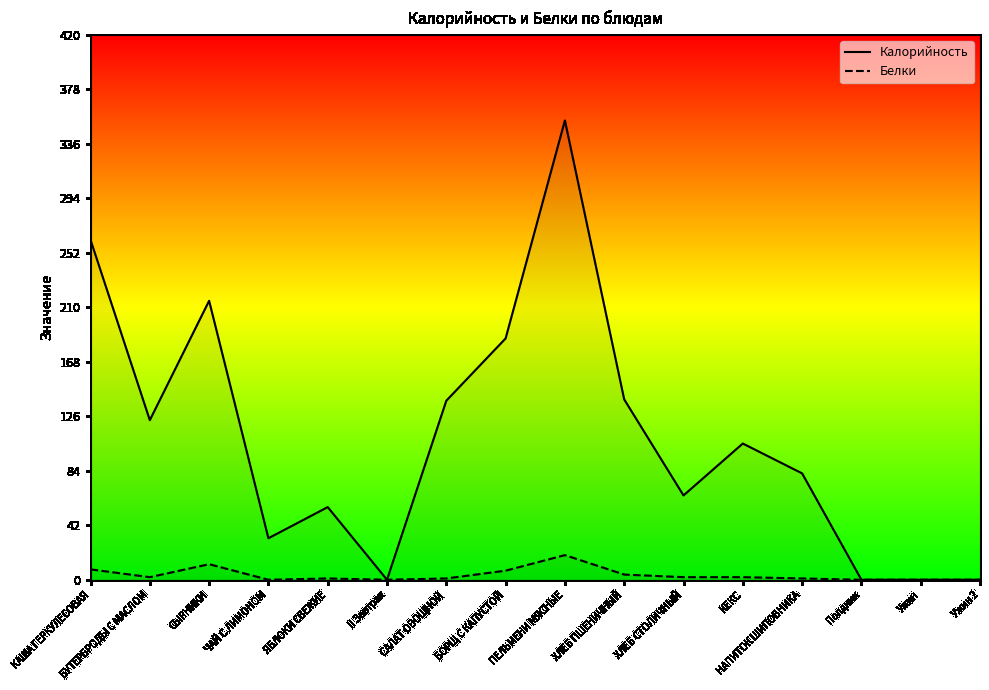

Reading right to left, what are all the values shown in this chart?

Калорийность: 0.0	0.0	0.0	82.0	105.0	65.0	139.0	354.0	186.0	138.0	0.0	56.0	32.0	215.0	123.0	262.0
Белки: 0.0	0.0	0.0	1.0	2.0	2.0	4.0	19.0	7.0	1.0	0.0	1.0	0.0	12.0	2.0	8.0